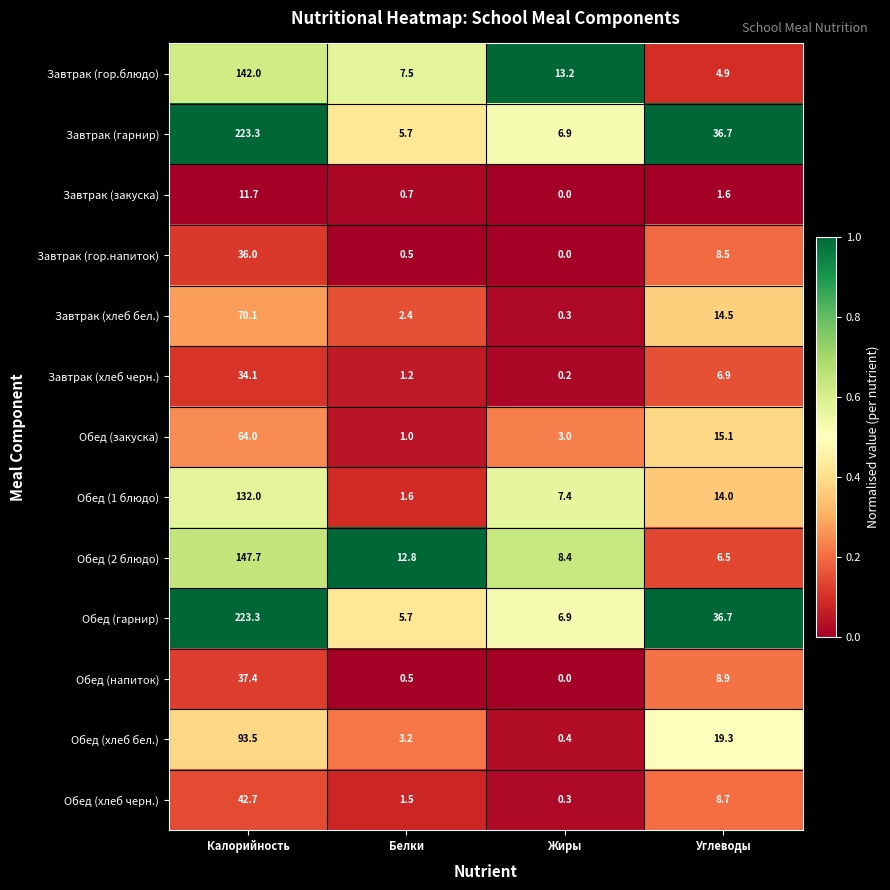

What is the sum of the Завтрак (закуска) values at Жиры and Белки?

0.7